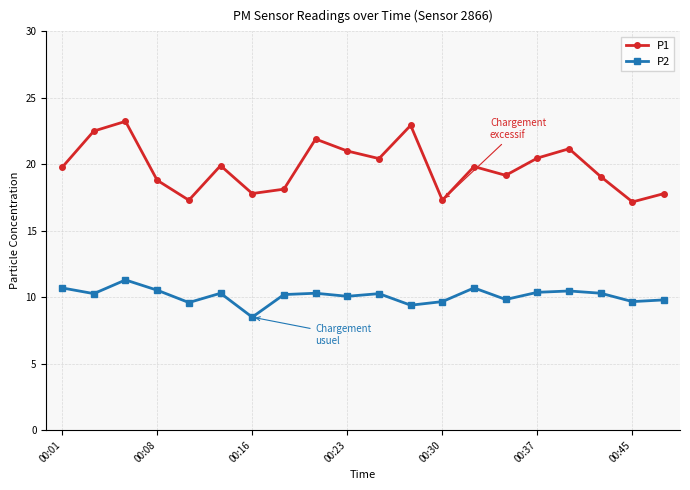

What is the difference between the second highest and minimum values in the P1 series?

5.8